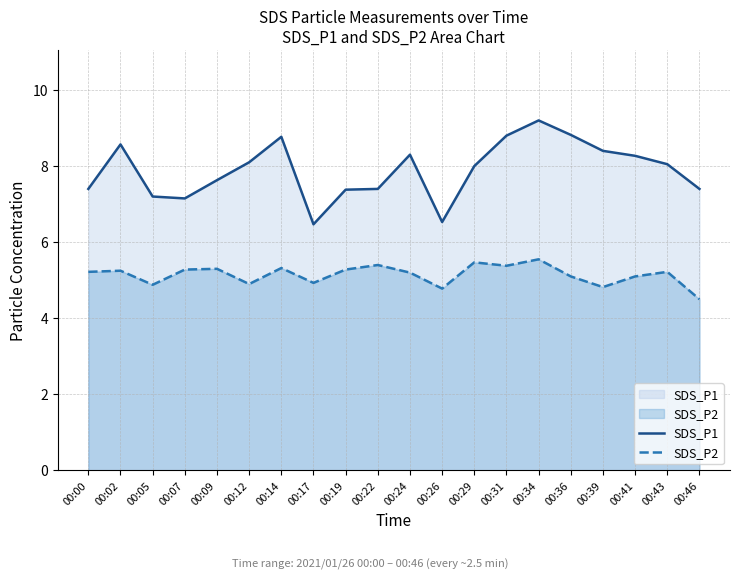

Which label corresponds to the largest value in the chart?

00:34